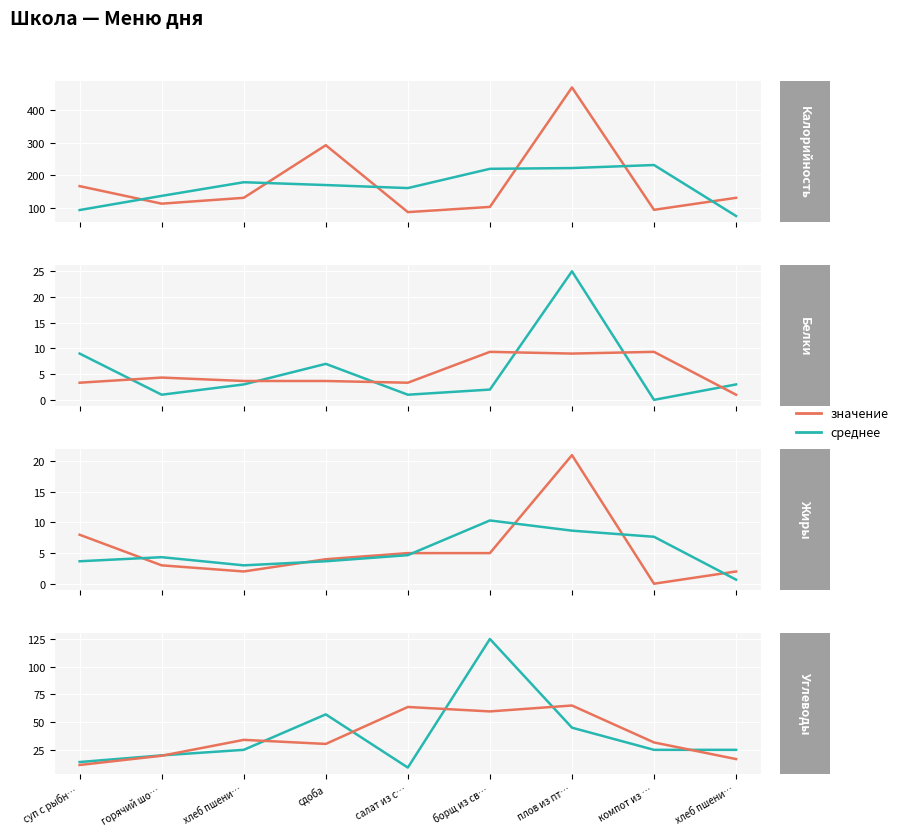

Is this an area chart (filled region under the line)?

No